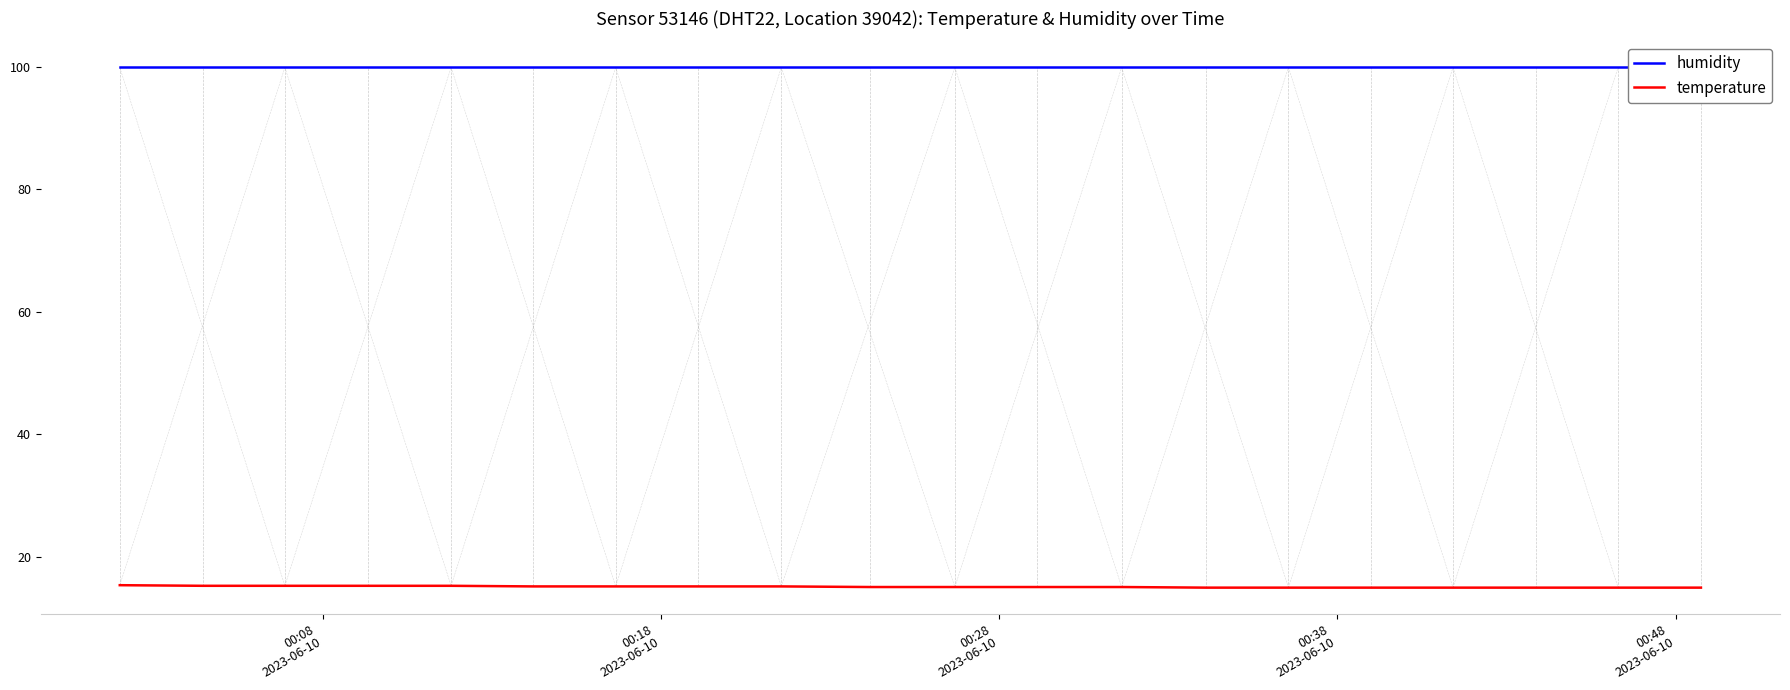

Rank the series by their maximum value, from lowest to highest.

temperature, humidity